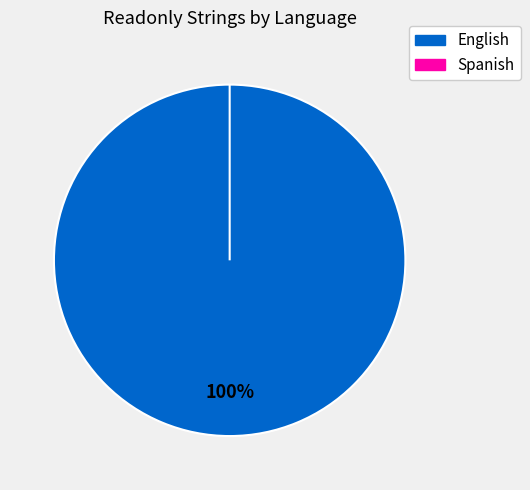

Count the number of slices in the pie.

2